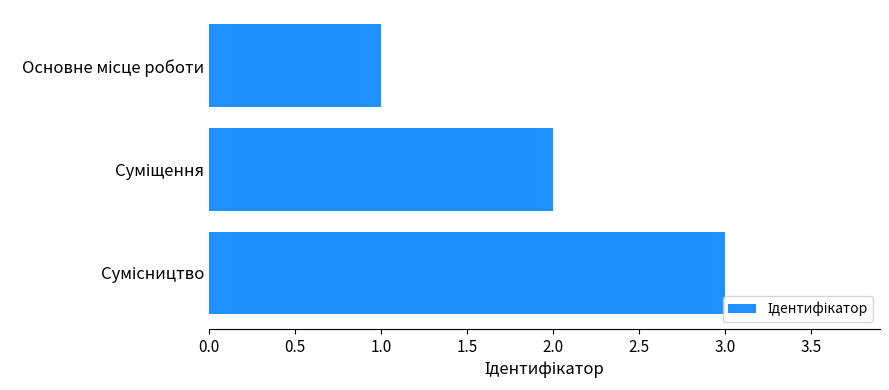

Count the values in the range 1 to 3.

3